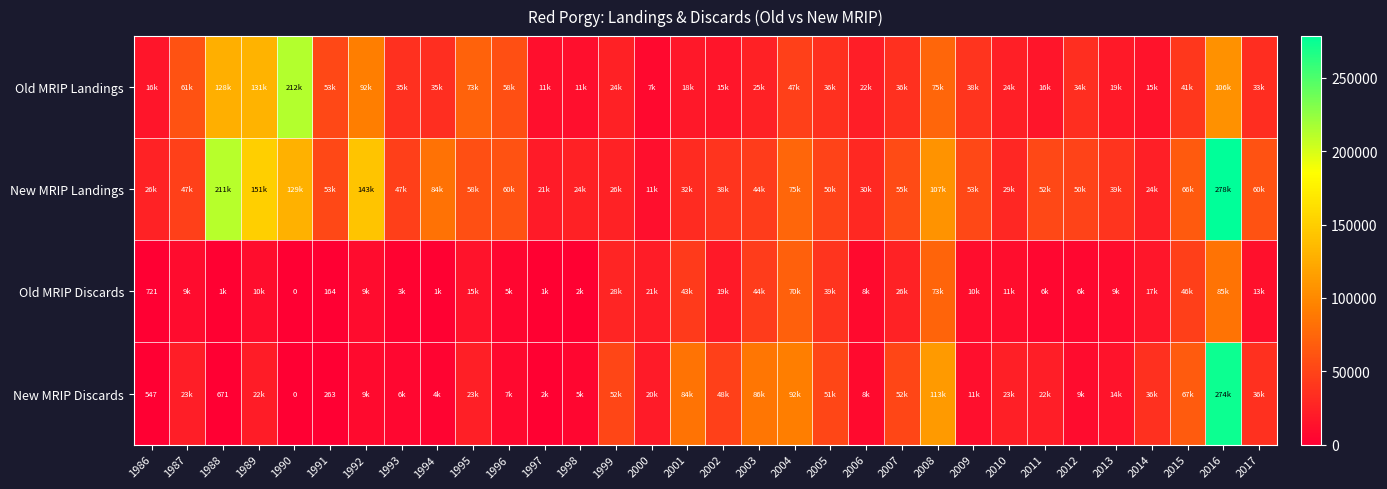

At which category is the sum across all series the highest?

2016